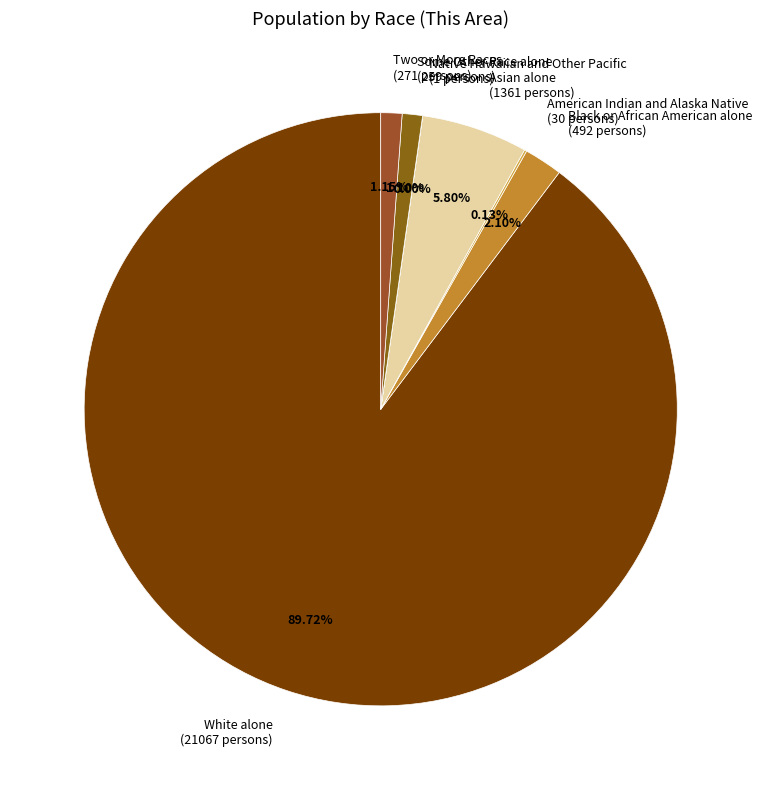

True or false: White alone accounts for 99% of the total.

False